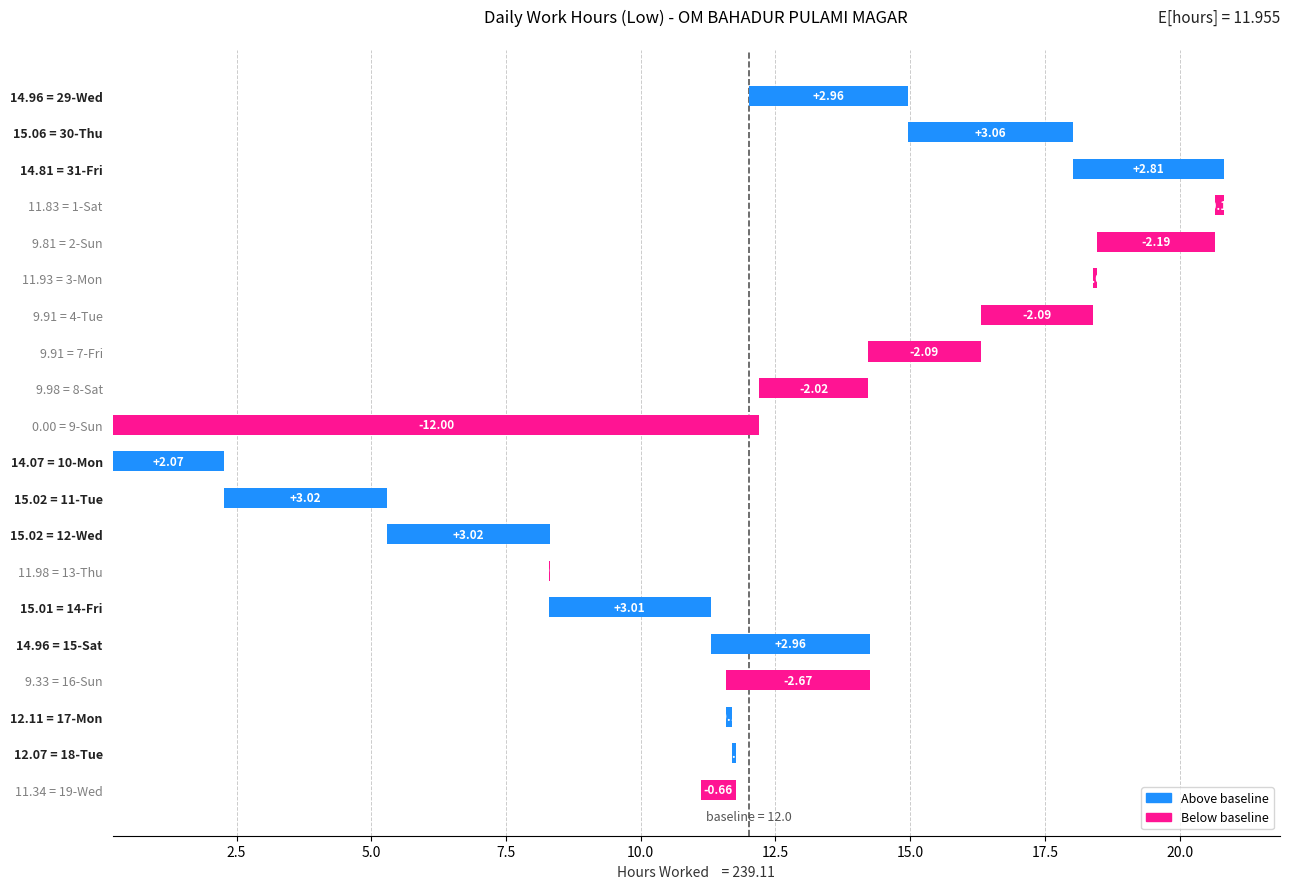

What value does the data have at 14.96 = 15-Sat?

3.0